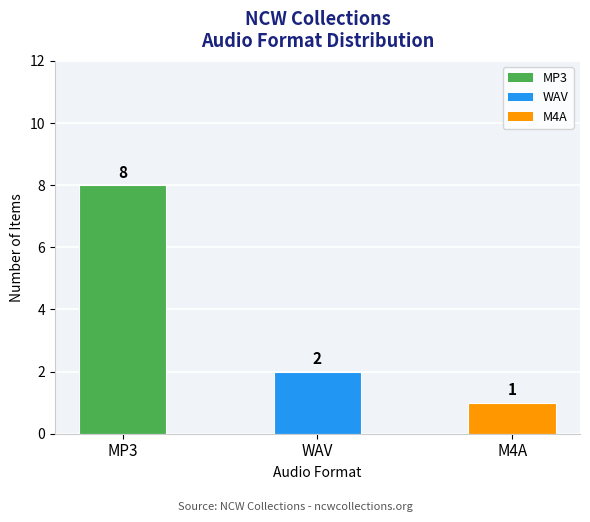

What is the smallest value displayed?

1